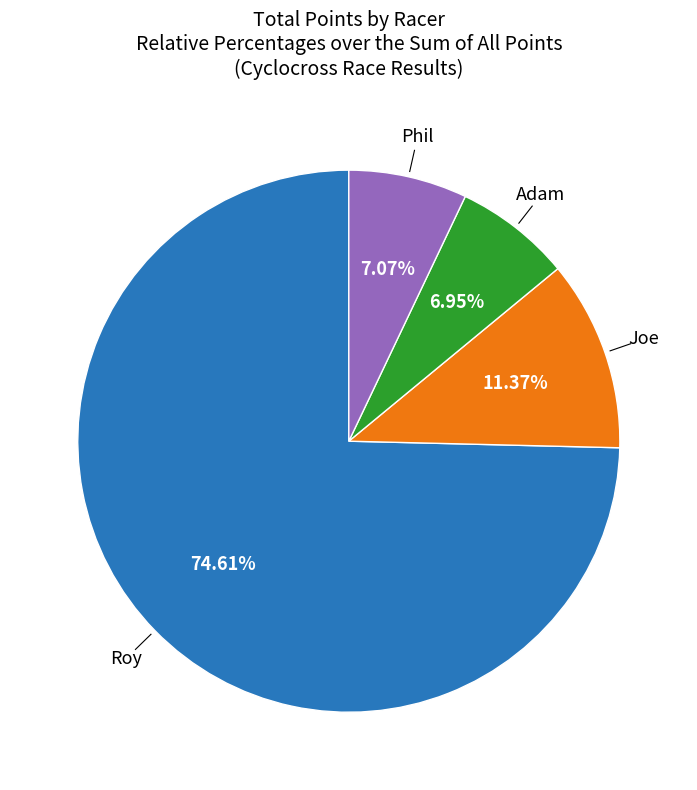

To the nearest percent, what is the difference between the largest and smallest slice percentages?

68%